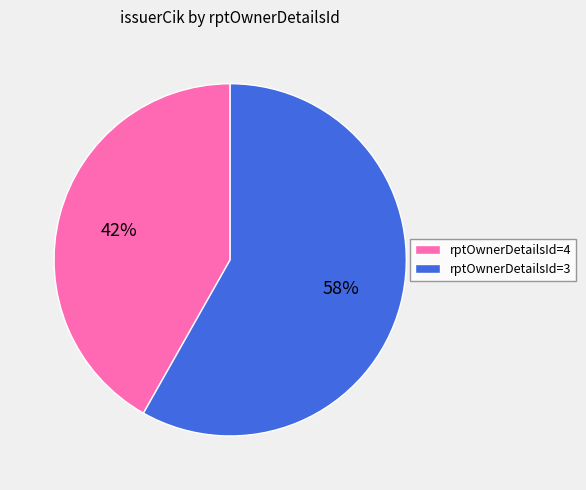

Rank the categories by value from lowest to highest.

rptOwnerDetailsId=4, rptOwnerDetailsId=3